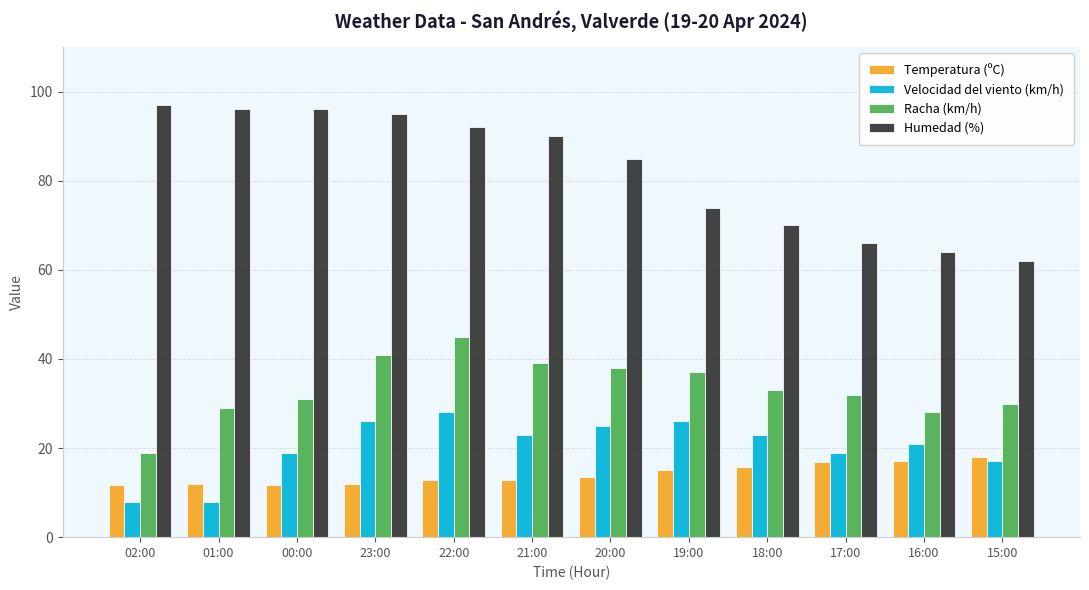

Count the number of data series in this chart.

4